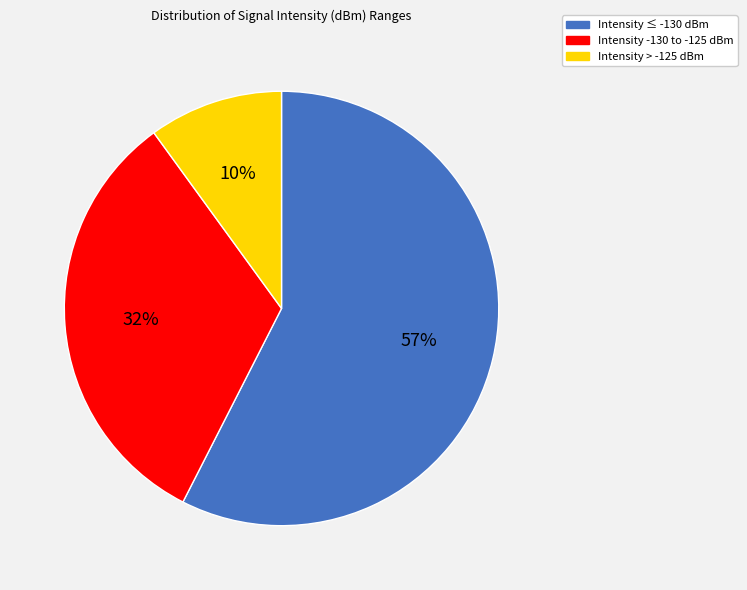

To the nearest percent, what is the difference between the largest and smallest slice percentages?

47%